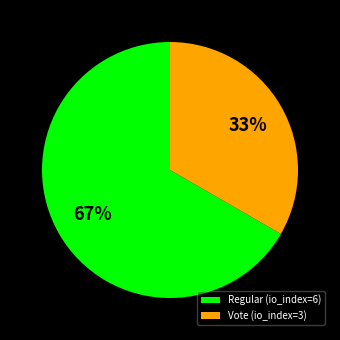

Which has a higher value, Vote (io_index=3) or Regular (io_index=6)?

Regular (io_index=6)